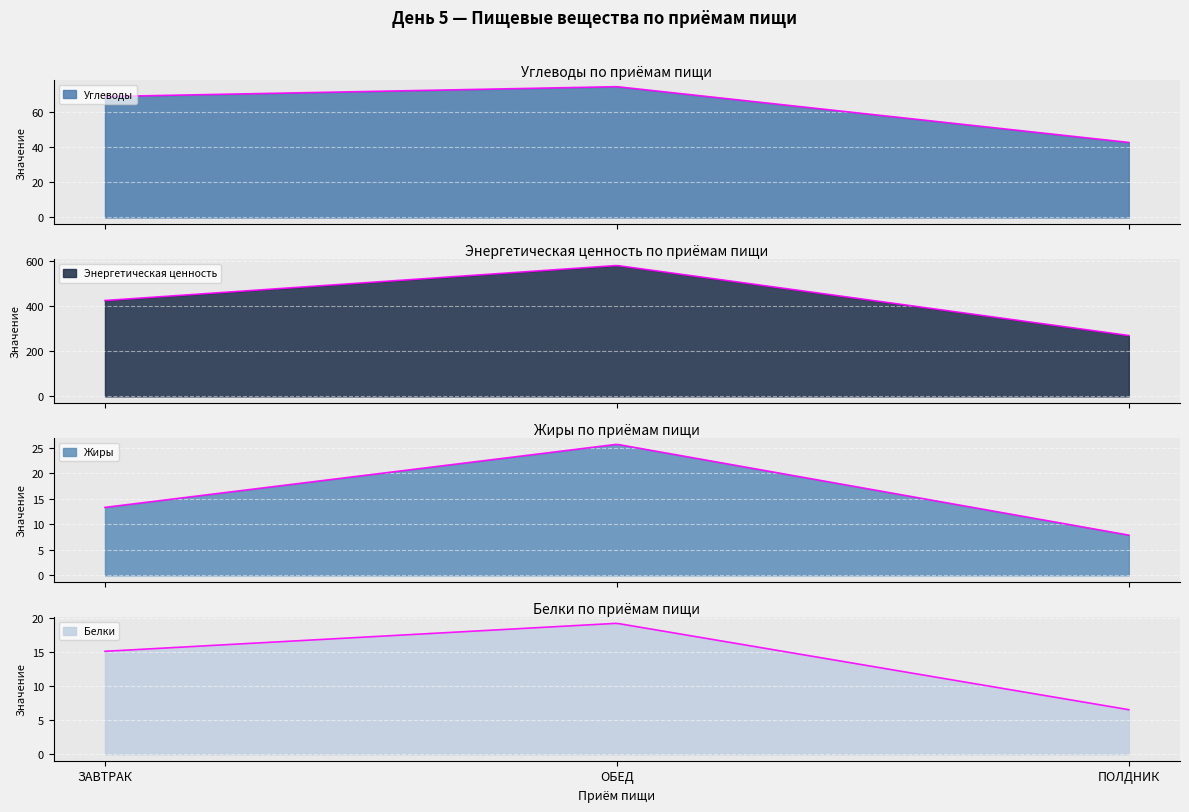

What is the difference between the Белки values at ЗАВТРАК and ПОЛДНИК?

8.6